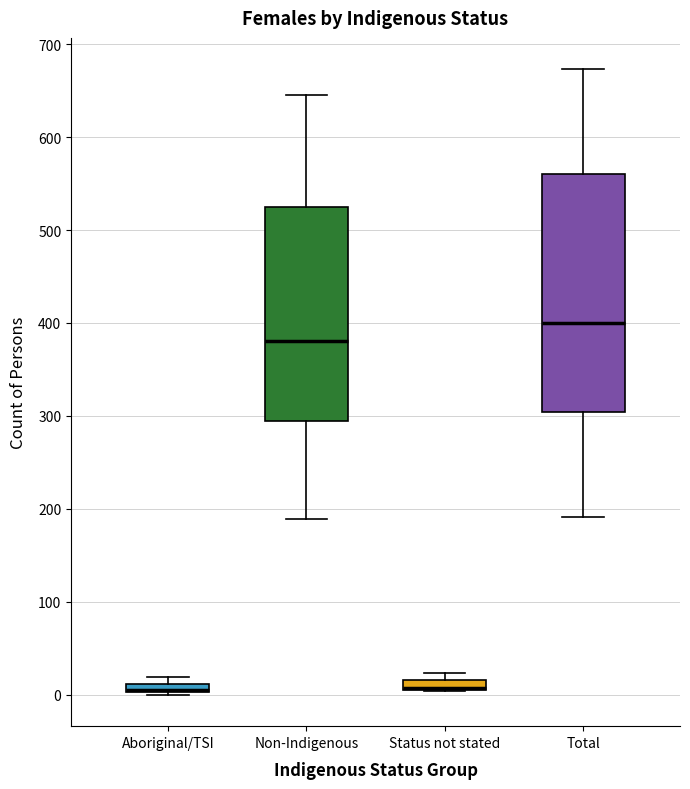

Which box is the tallest, from its lower edge to its upper edge?

Total